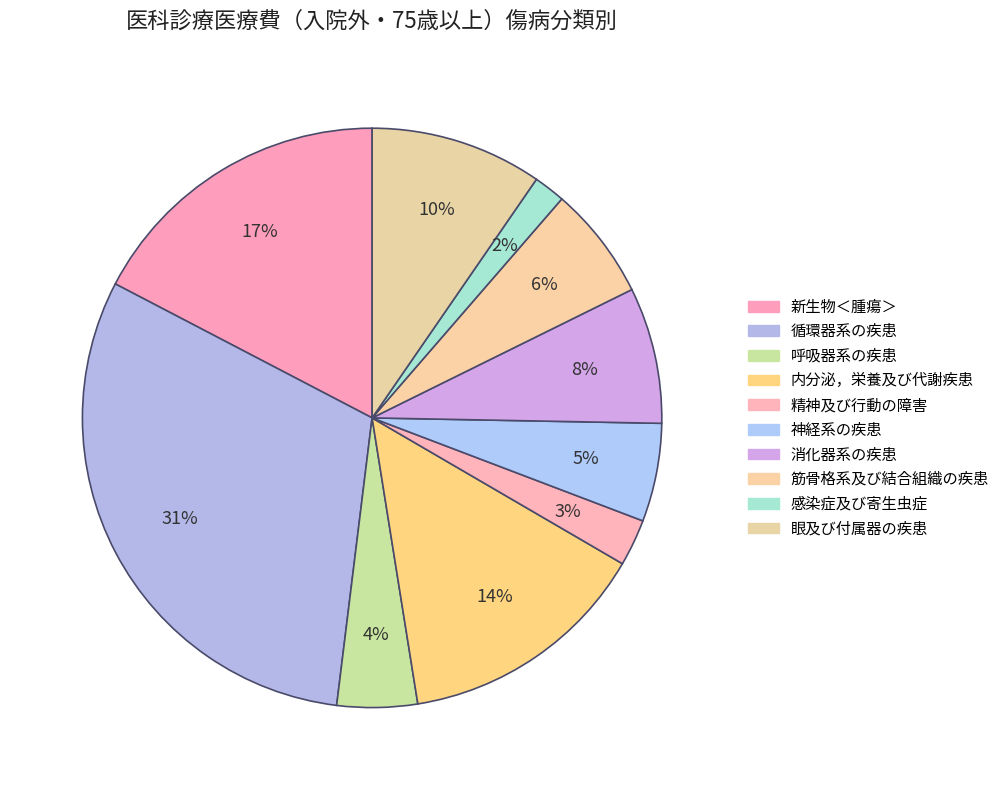

To the nearest percent, what is the difference between the 筋骨格系及び結合組織の疾患 and 神経系の疾患 slice percentages?

1%